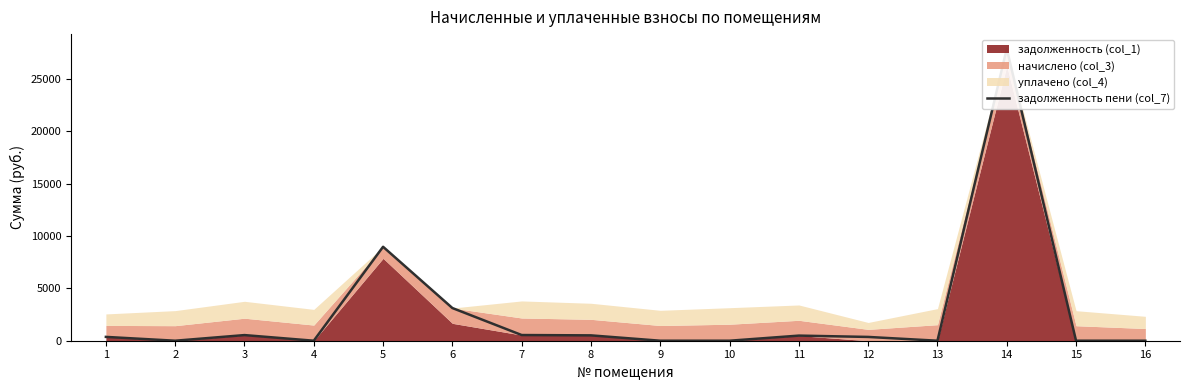

At which label does the data first exceed 365?

1